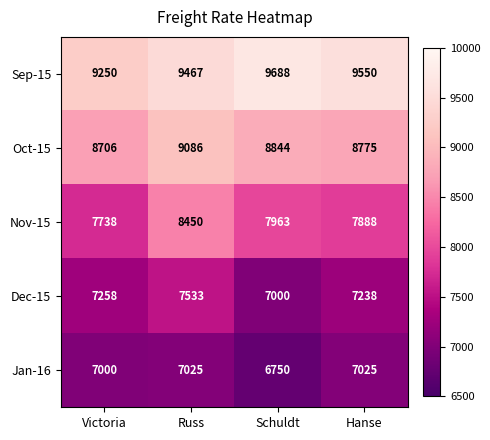

Reading left to right, what are all the values shown in this chart?

Sep-15: Victoria=9250	Russ=9467	Schuldt=9688	Hanse=9550
Oct-15: Victoria=8706	Russ=9086	Schuldt=8844	Hanse=8775
Nov-15: Victoria=7738	Russ=8450	Schuldt=7963	Hanse=7888
Dec-15: Victoria=7258	Russ=7533	Schuldt=7000	Hanse=7238
Jan-16: Victoria=7000	Russ=7025	Schuldt=6750	Hanse=7025